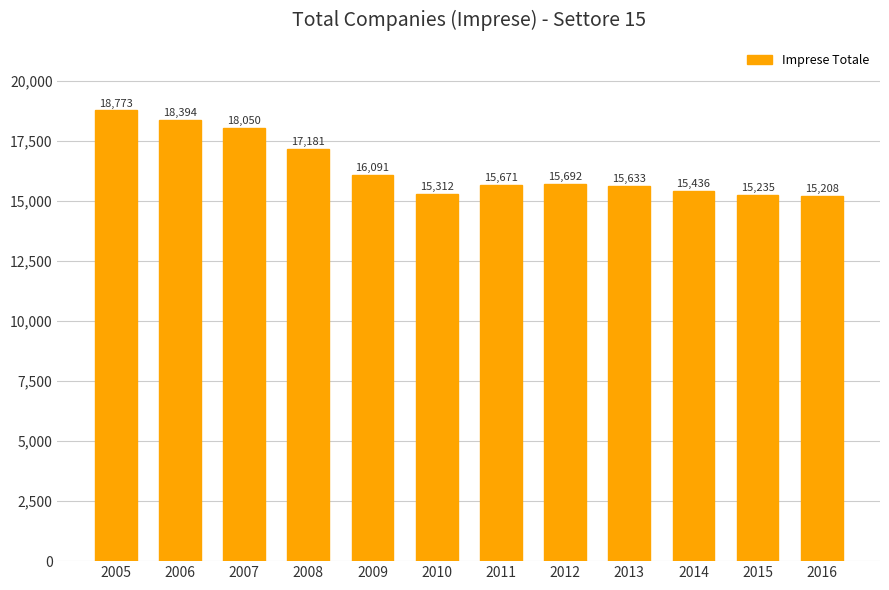

Is it true that the value at 2014 is 22104?

False